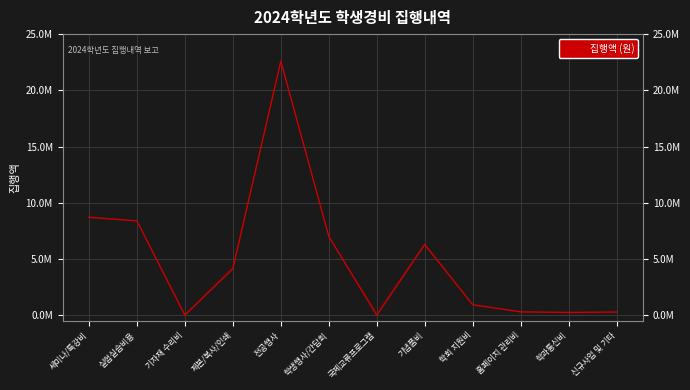

What is the label of the 2nd point from the right?

학과통신비